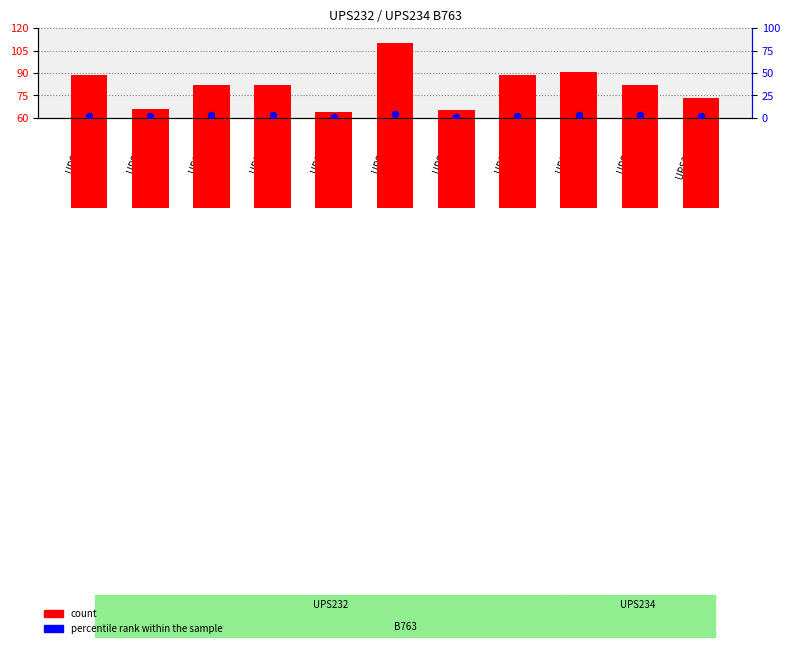

Which series contains the lowest Y value?

percentile rank within the sample